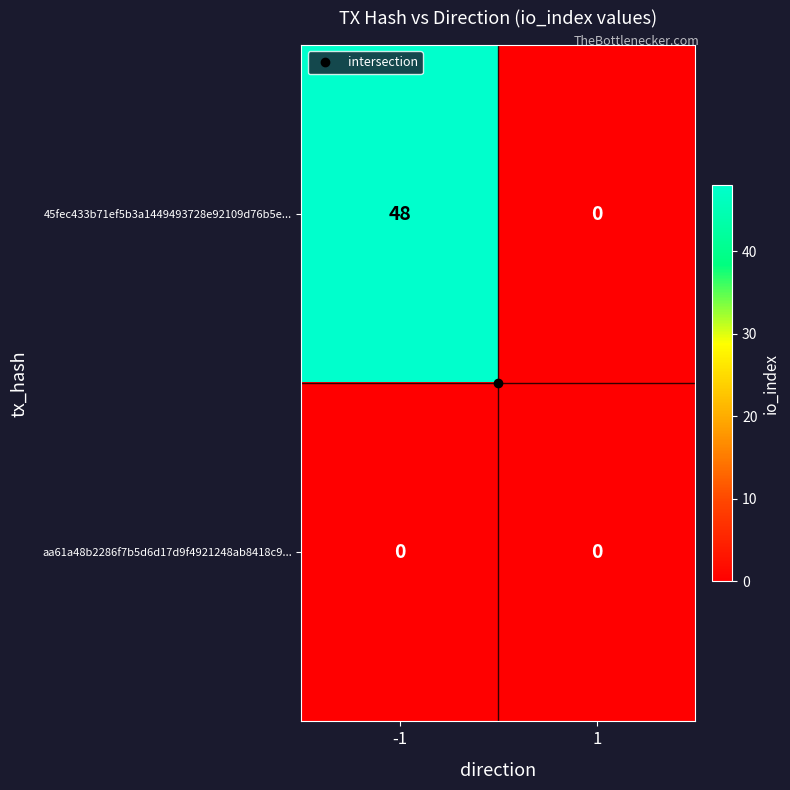

True or false: aa61a48b2286f7b5d6d17d9f4921248ab8418c9... has a value of 0 at -1.

True